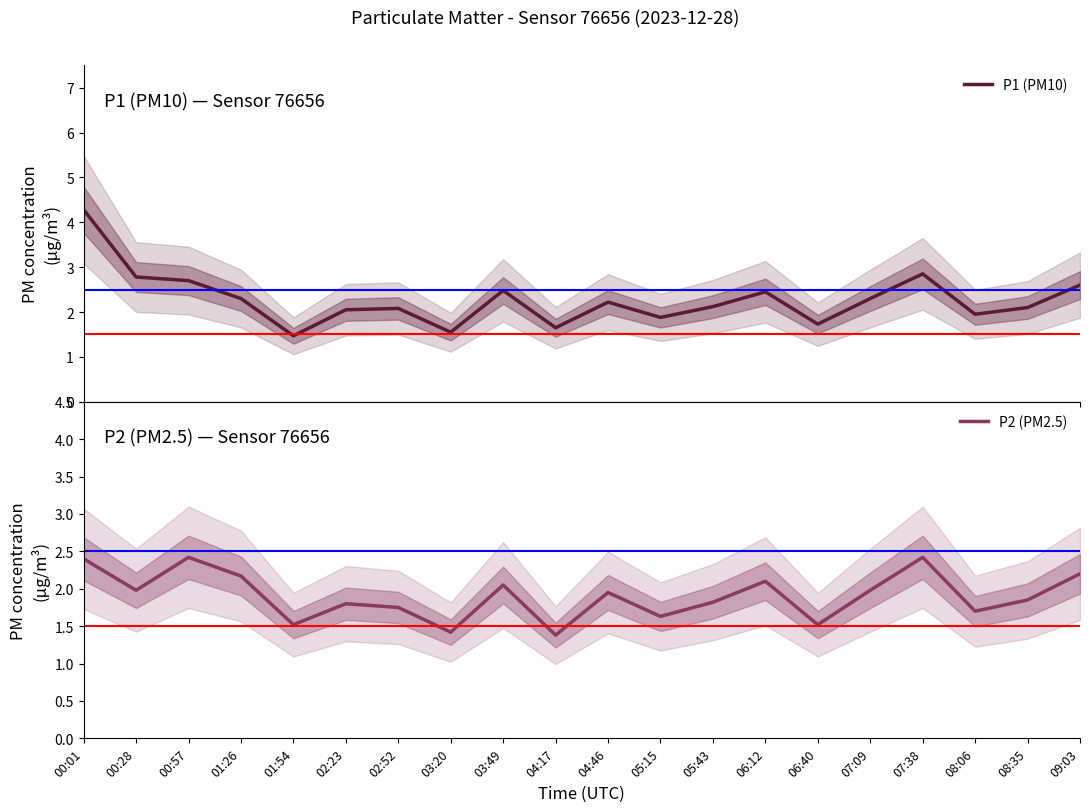

Rank the categories by P1 (PM10) value from lowest to highest.

01:54, 03:20, 04:17, 06:40, 05:15, 08:06, 02:23, 02:52, 08:35, 05:43, 04:46, 01:26, 07:09, 06:12, 03:49, 09:03, 00:57, 00:28, 07:38, 00:01